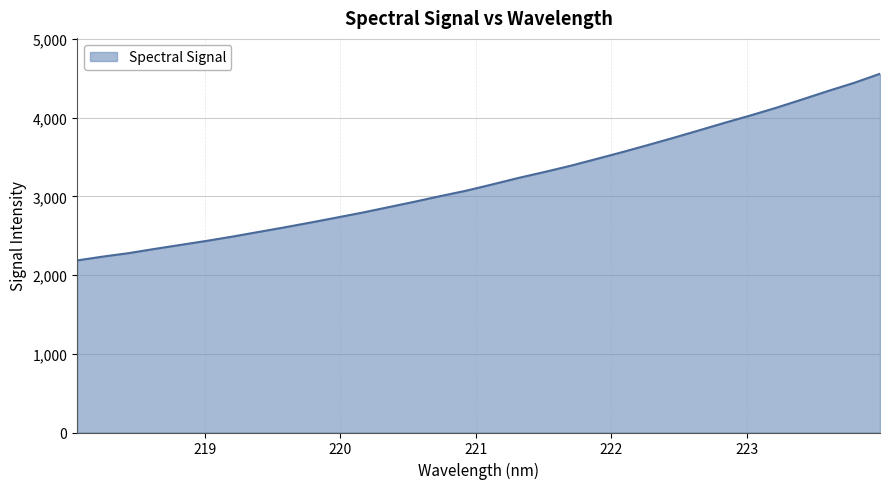

True or false: the data has more than 2 interior local peaks.

False